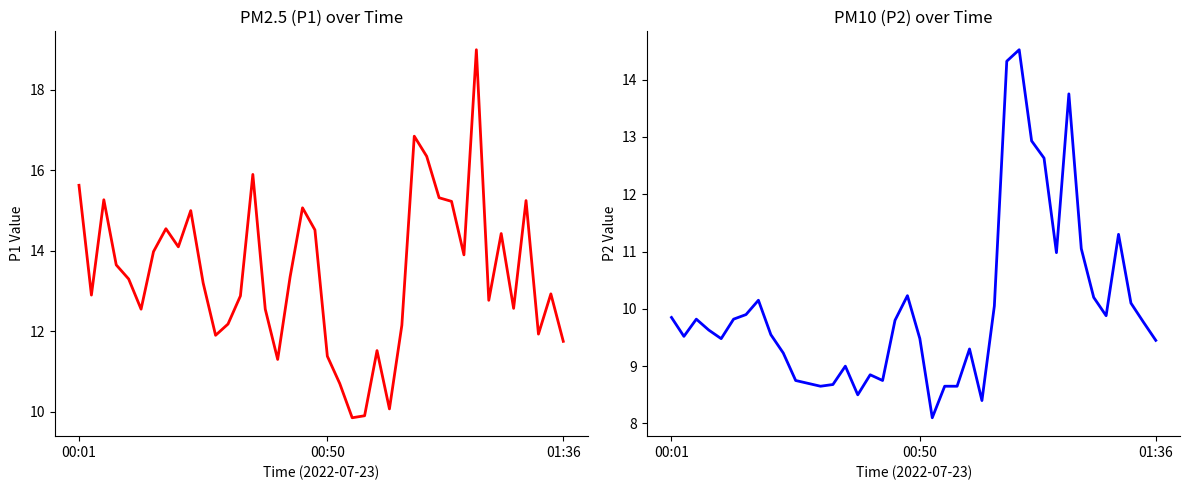

How many data points in P2 are above 9?

28